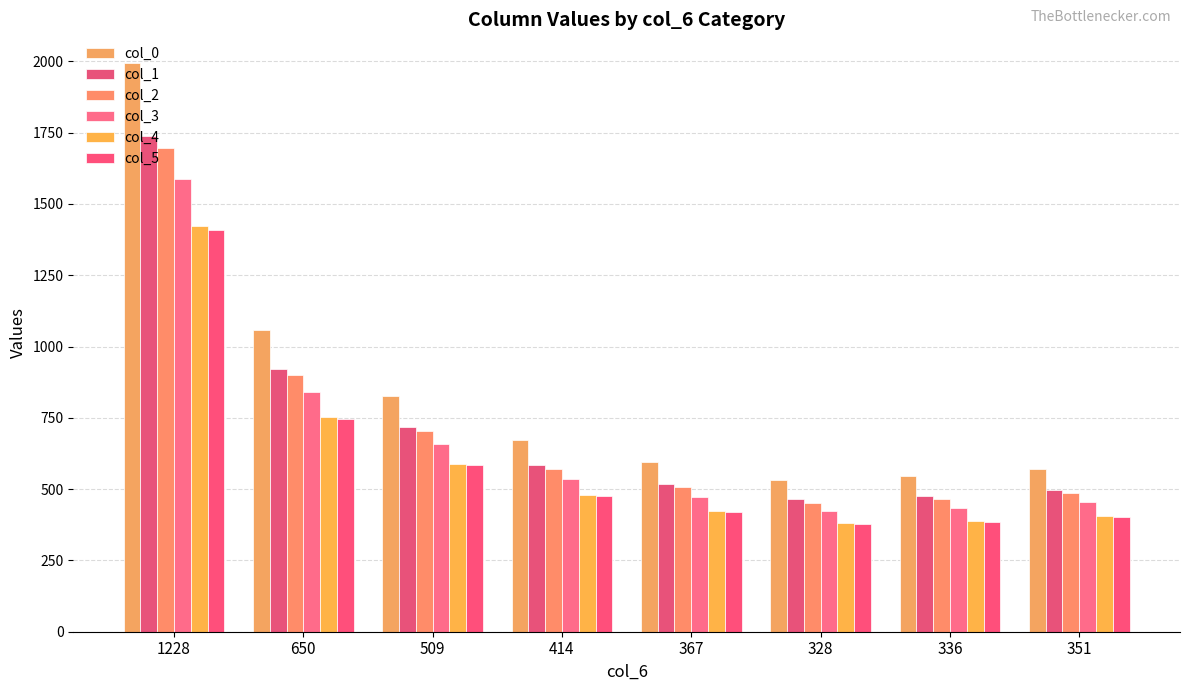

What position from the right is 650?

7